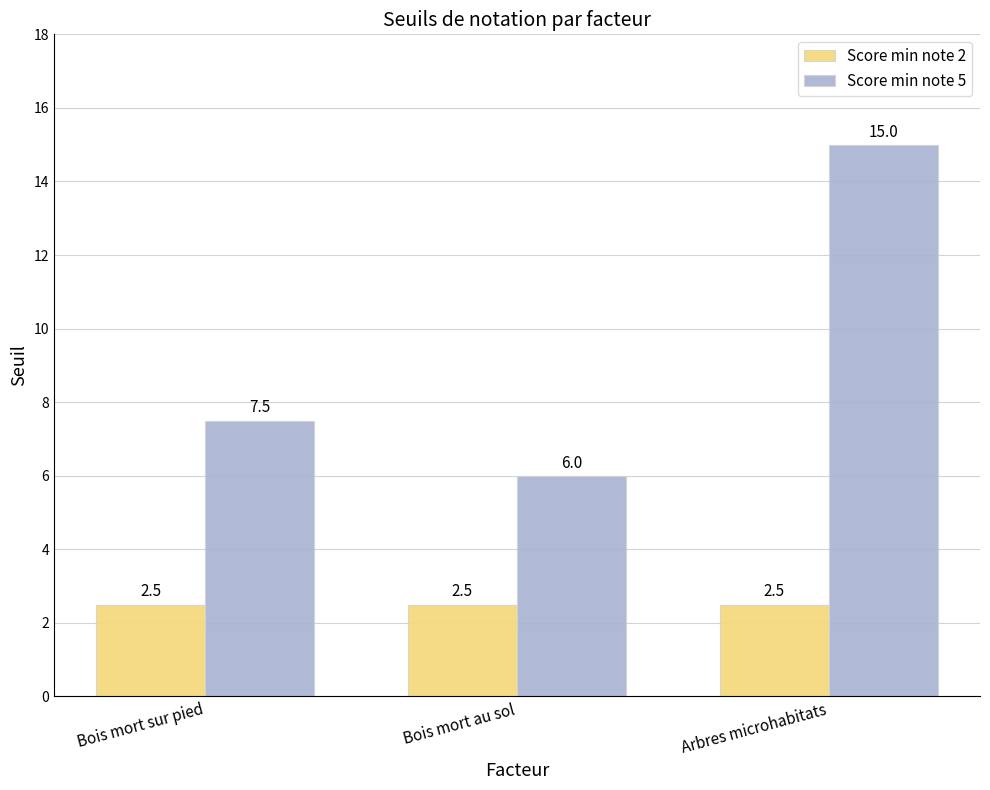

List the series in order of their peak value, lowest first.

Score min note 2, Score min note 5